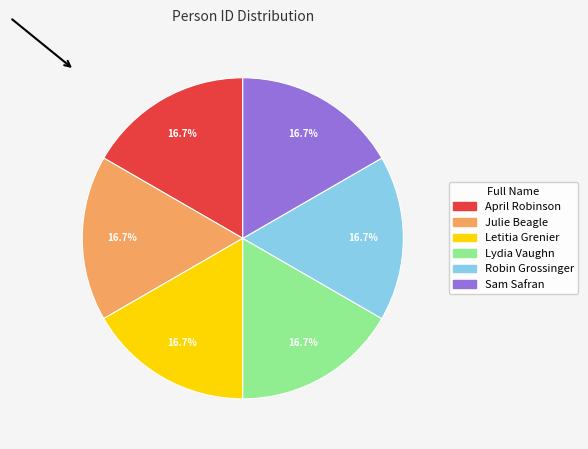

Is it true that April Robinson is 17% of the pie?

True